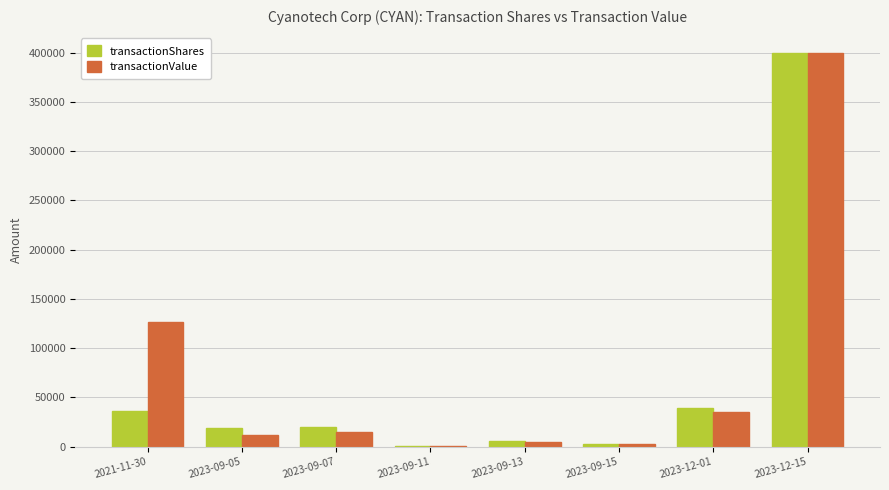

What is the sum of all transactionValue values?

597064